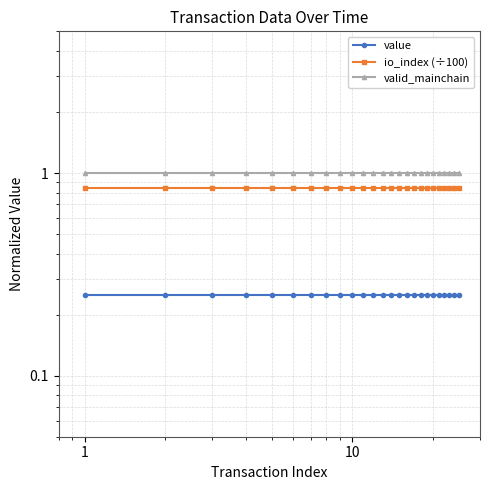

Rank the series by their average value, from highest to lowest.

valid_mainchain, io_index (÷100), value